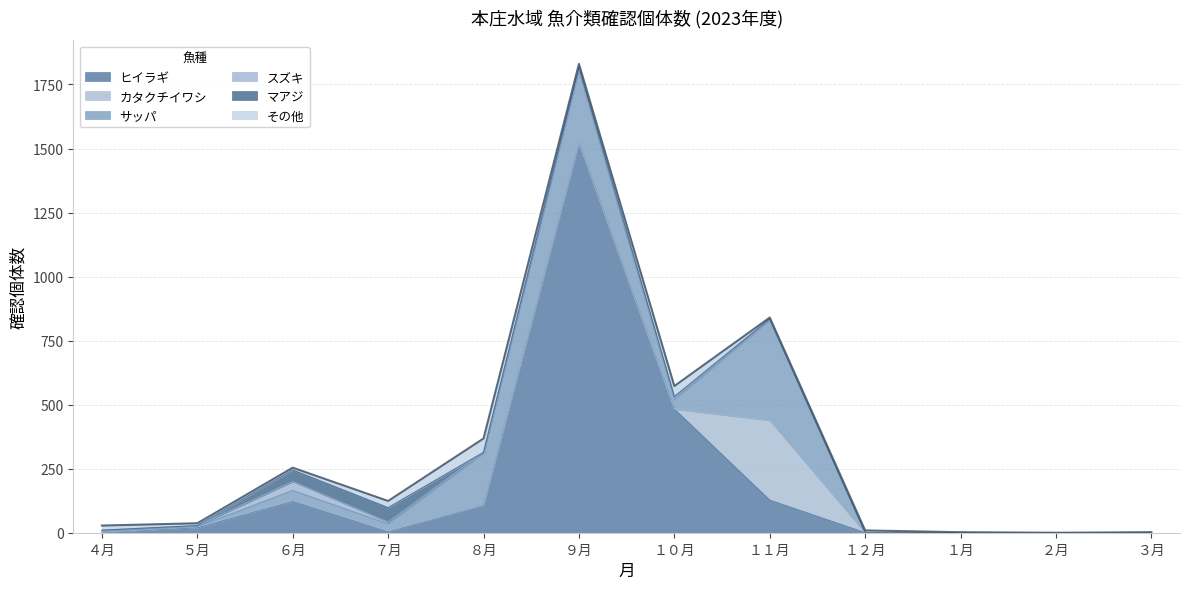

Reading left to right, transcribe all the data shown in this chart.

ヒイラギ: 2.0	20.0	123.0	4.0	109.0	1523.0	482.7	127.0	0.0	0.0	0.0	0.0
カタクチイワシ: 0.0	3.0	3.0	3.0	0.0	0.0	0.0	312.0	0.0	0.0	0.0	0.0
サッパ: 4.0	1.0	39.0	28.0	200.0	280.5	37.0	389.1	0.0	0.0	0.0	0.0
スズキ: 4.0	3.0	35.0	7.0	5.0	12.0	5.0	6.0	0.0	0.0	0.0	1.0
マアジ: 0.0	1.0	45.0	56.0	0.0	2.0	7.0	1.0	0.0	0.0	0.0	0.0
その他: 18.0	9.0	9.0	26.0	54.0	13.0	41.0	5.0	9.0	2.0	0.0	1.0